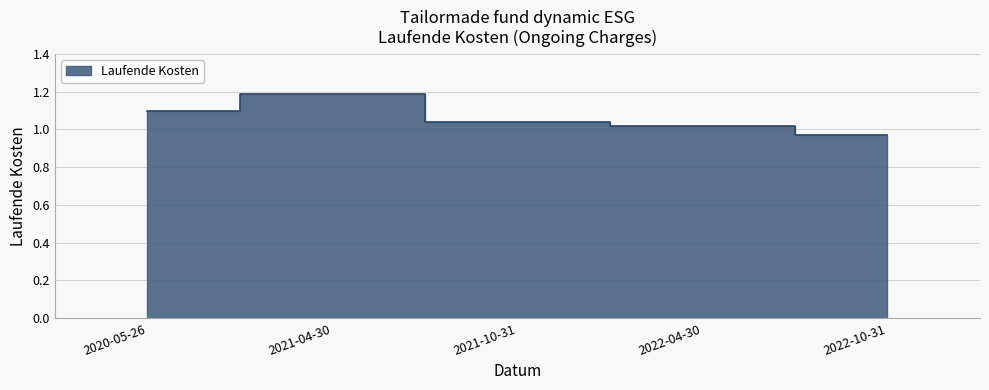

How many series are shown in this chart?

1